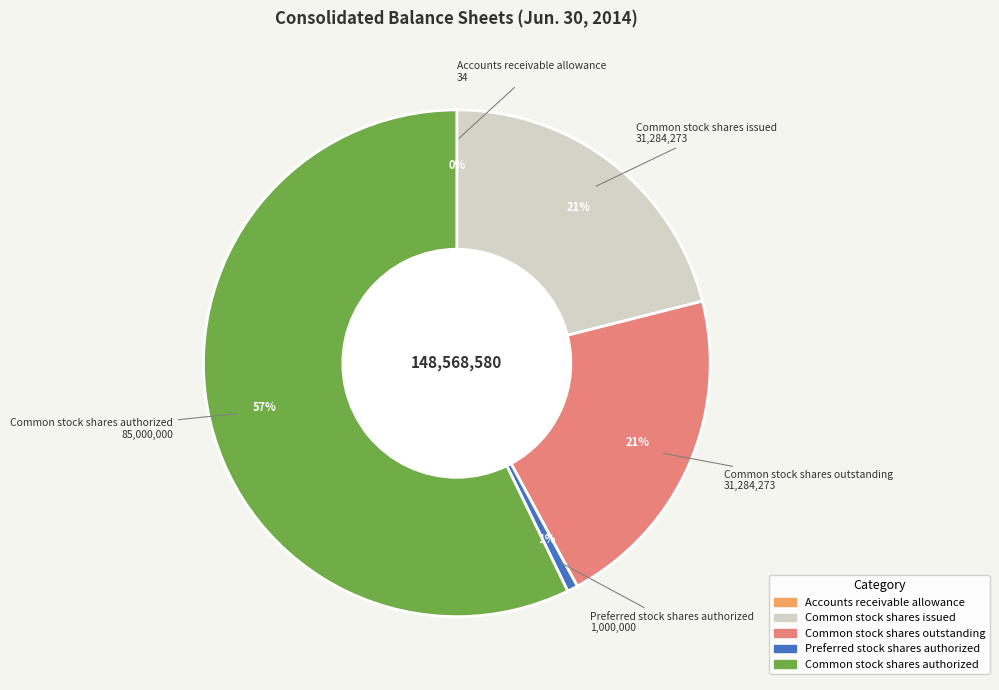

To the nearest percent, what is the difference between the largest and smallest slice percentages?

57%